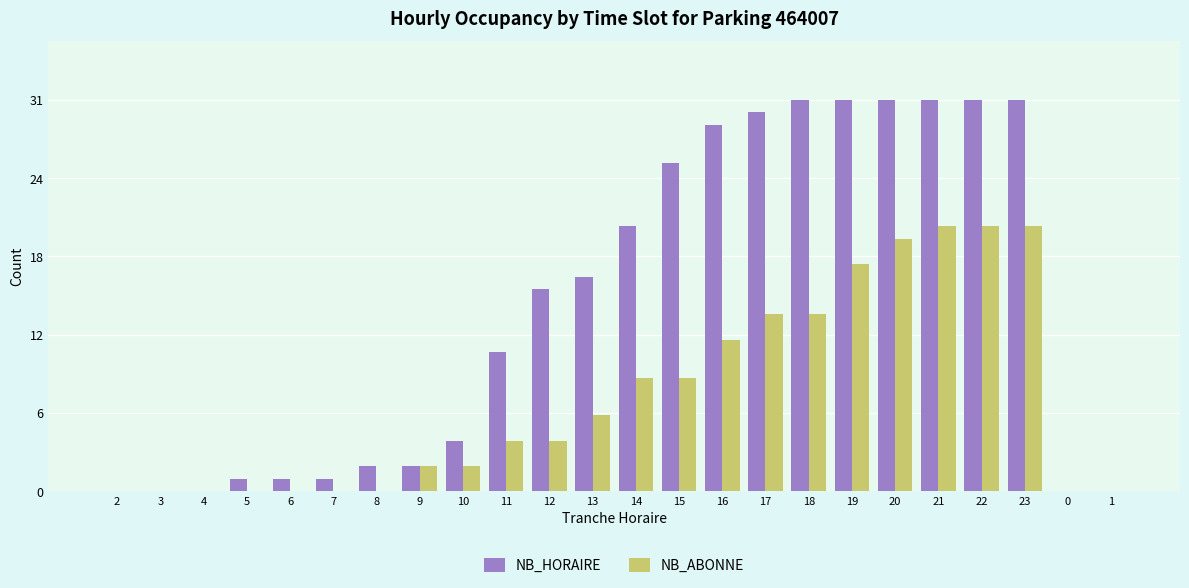

What is the sum of the NB_HORAIRE values at 20 and 13?

48